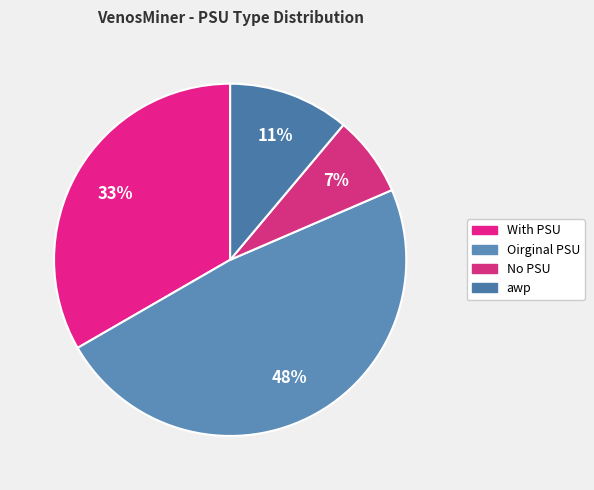

How many slices are in this pie chart?

4